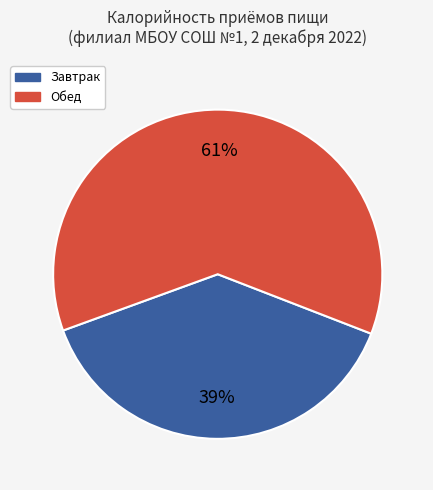

How many slices are in this pie chart?

2